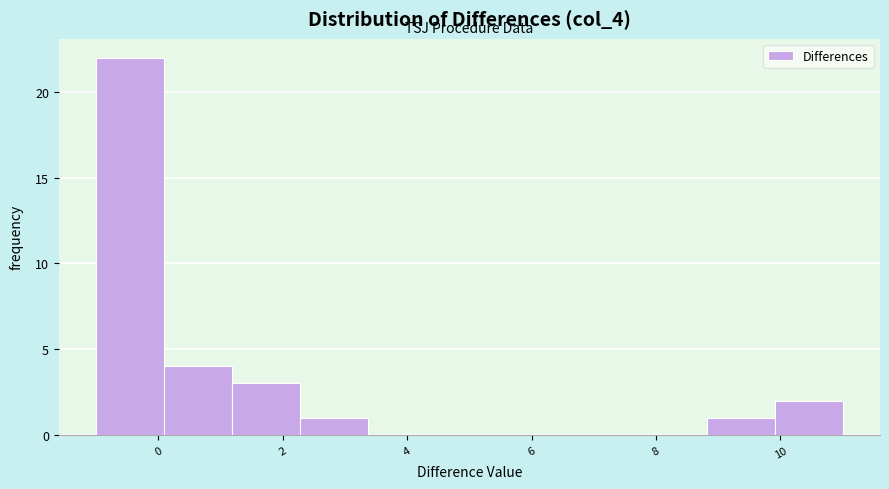

How tall is the bar that spans 8.8 to 10.0 on the x-axis? Neither the bar edges nor the heights are printed on the chart, so give them approximately, as read against the axes.

1